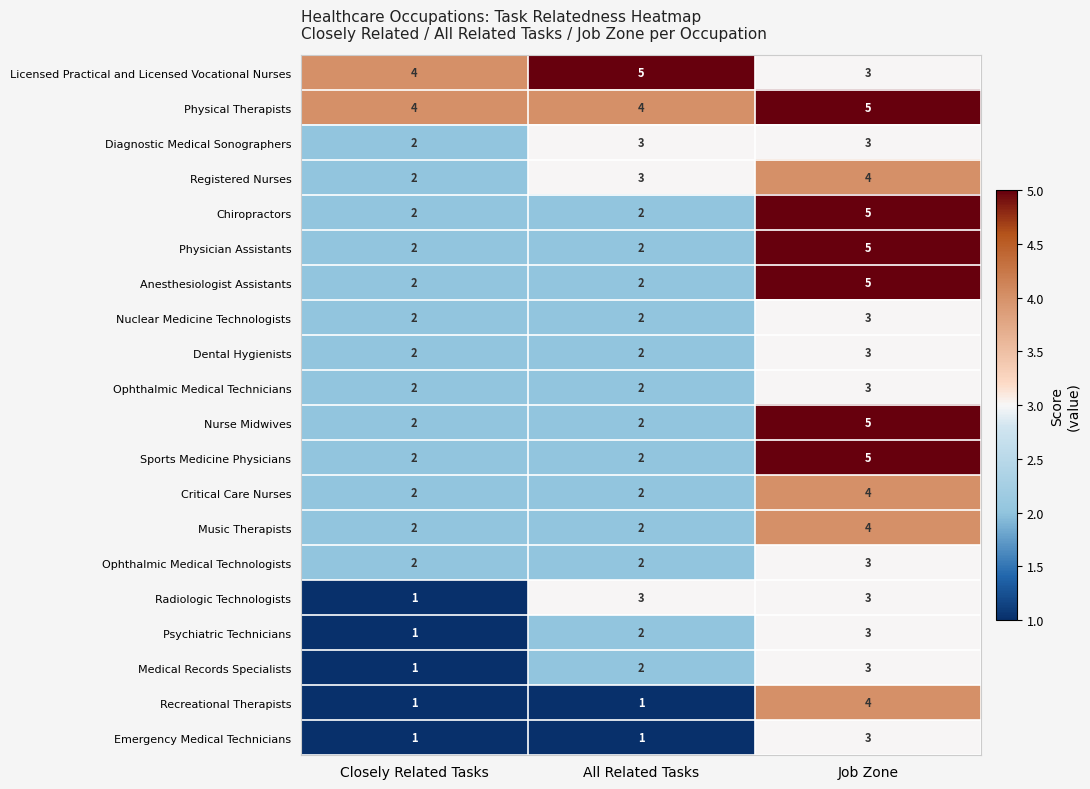

The Critical Care Nurses series shows 3 at All Related Tasks. True or false?

False